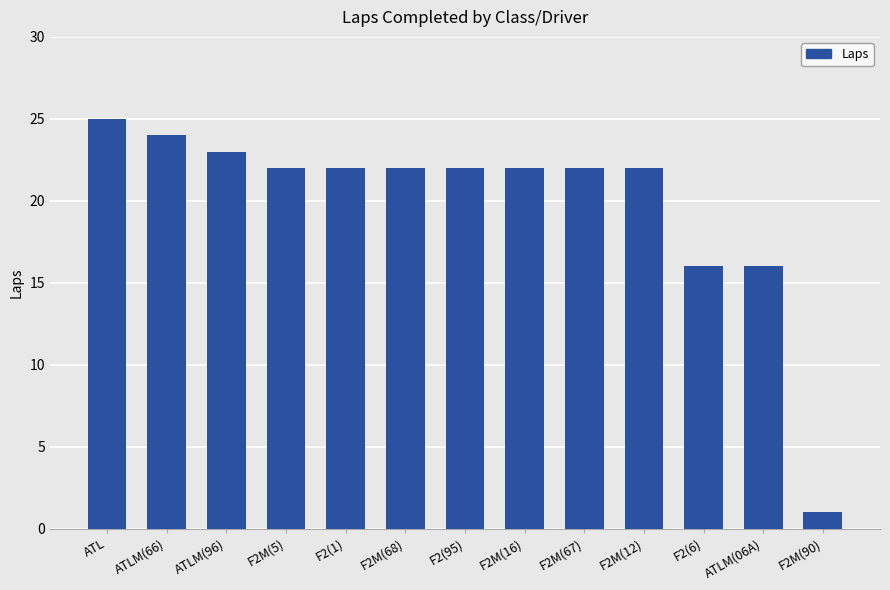

How many data points does each series have?

13